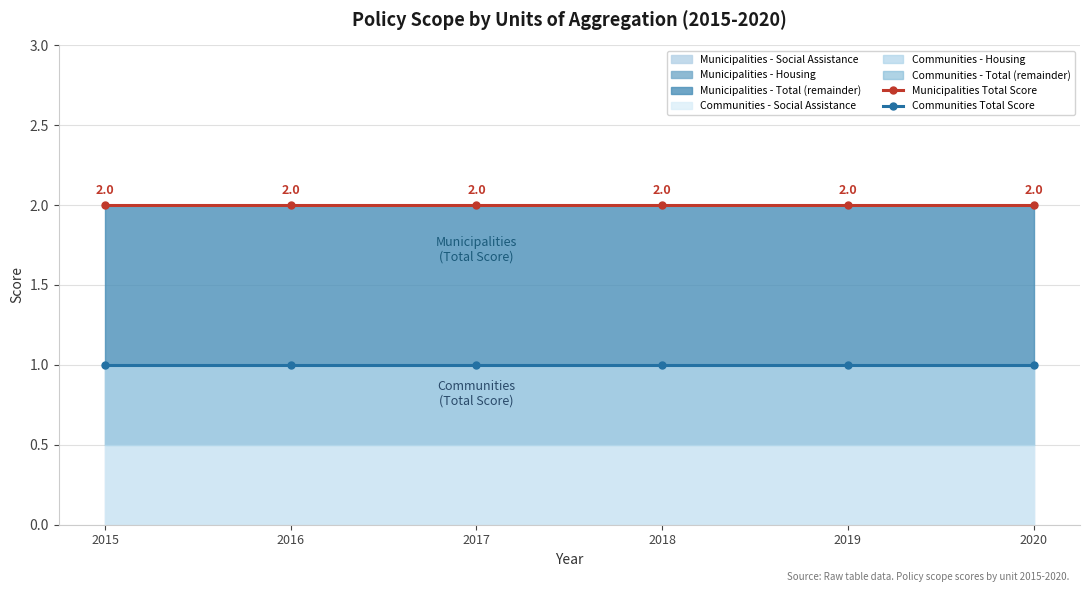

The Communities Total Score series shows 2 at 2017. True or false?

False